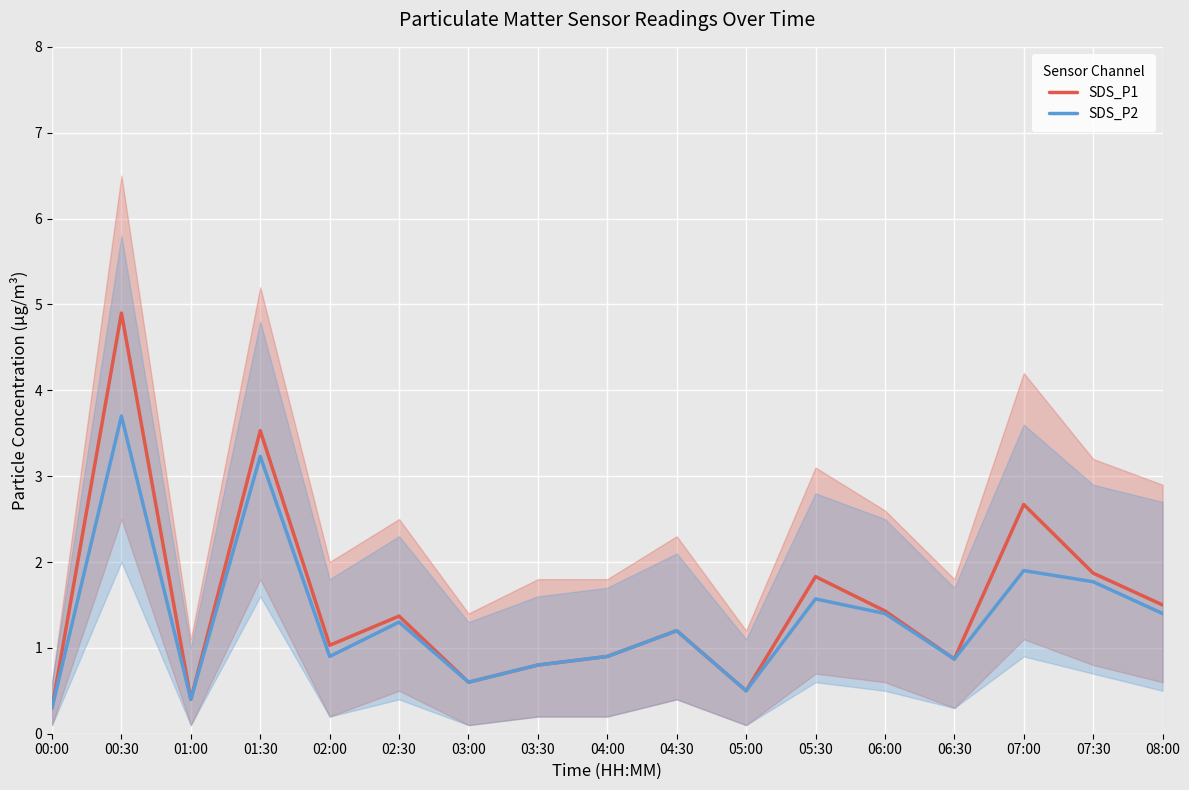

What is the average value of the SDS_P1 series?

1.5